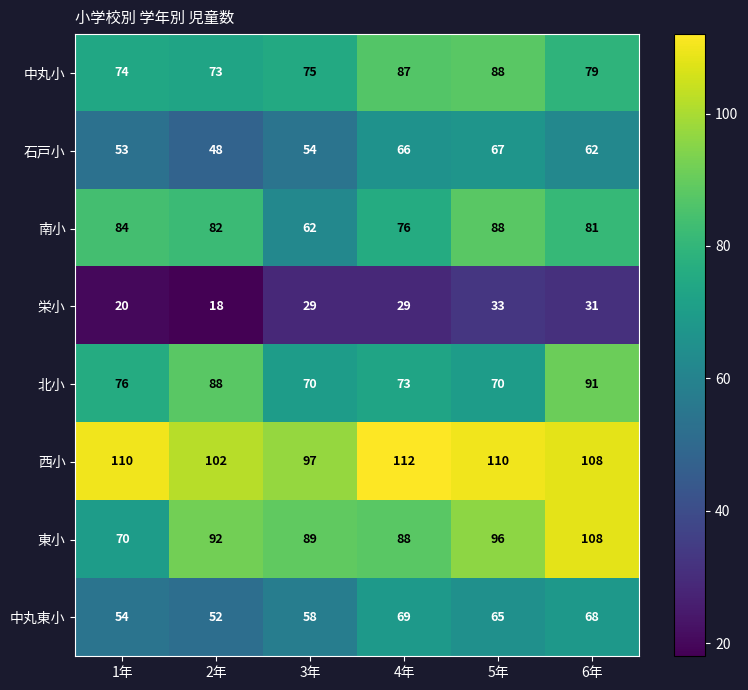

Where does the 中丸東小 series first go above 65?

4年